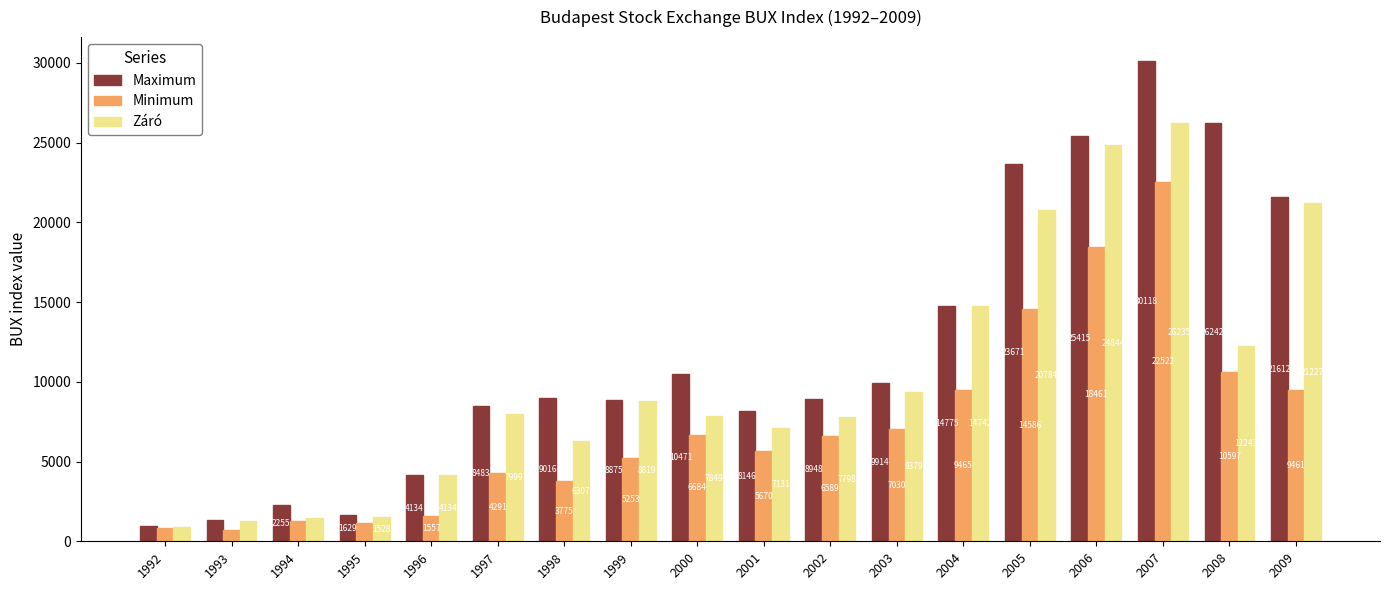

At which label is Záró closest to 13563?

2004